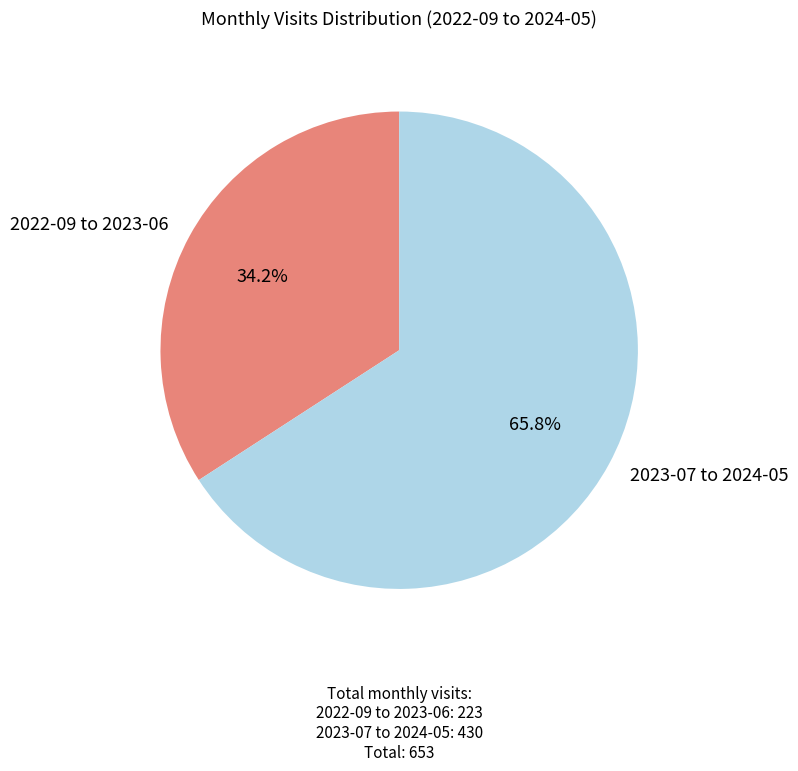

How much of the chart is everything except 2023-07 to 2024-05?

34.2%